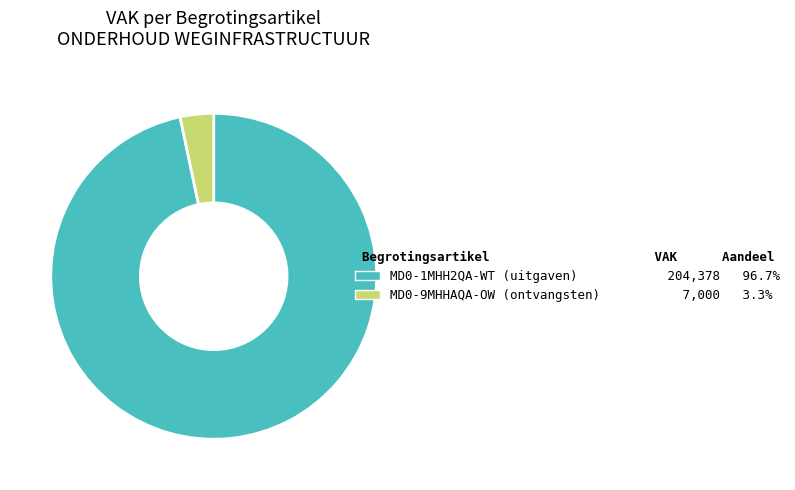

Approximately how many times larger is the value at MD0-1MHH2QA-WT (uitgaven) 204,378 96.7% compared to MD0-9MHHAQA-OW (ontvangsten) 7,000 3.3%?

29.2